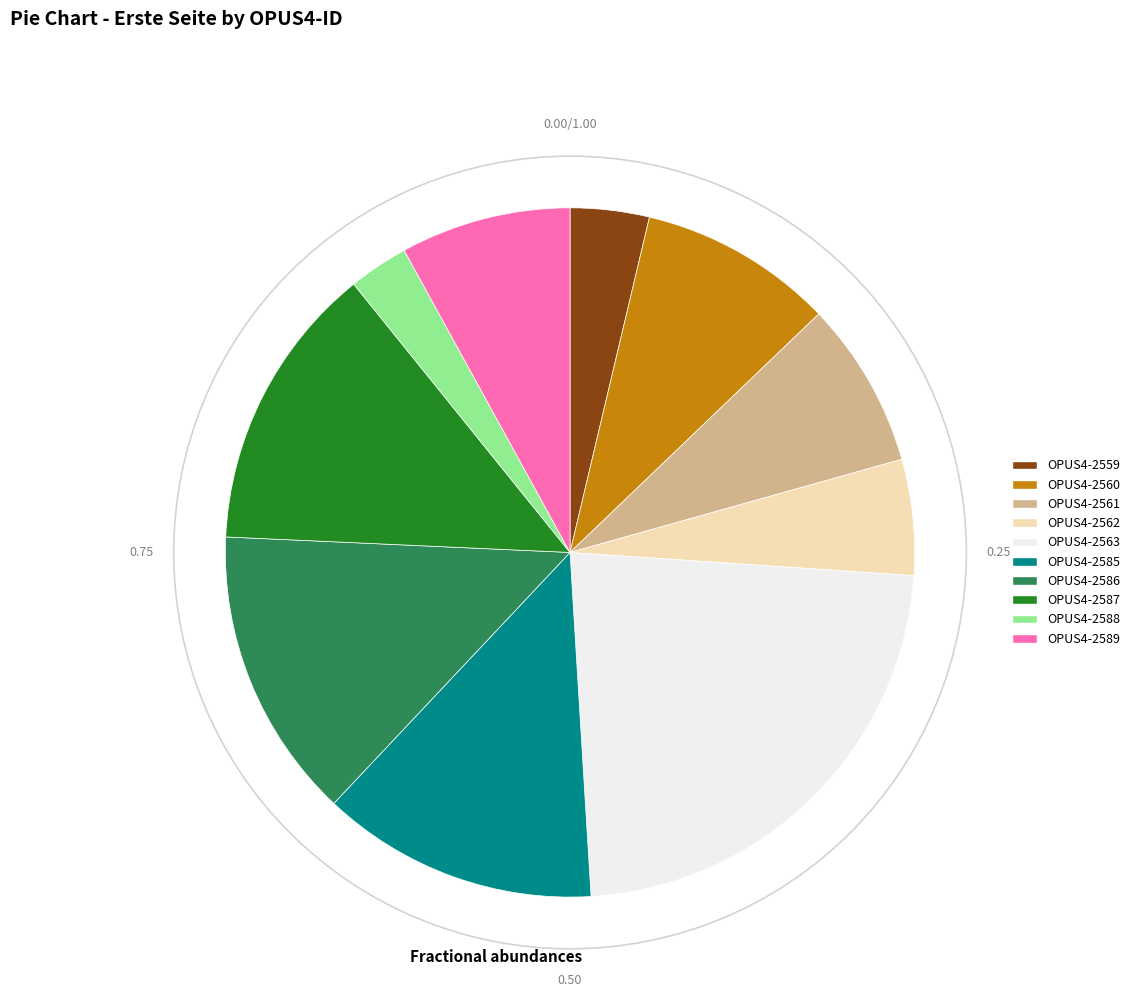

Does OPUS4-2587 account for over 50% of the chart?

No